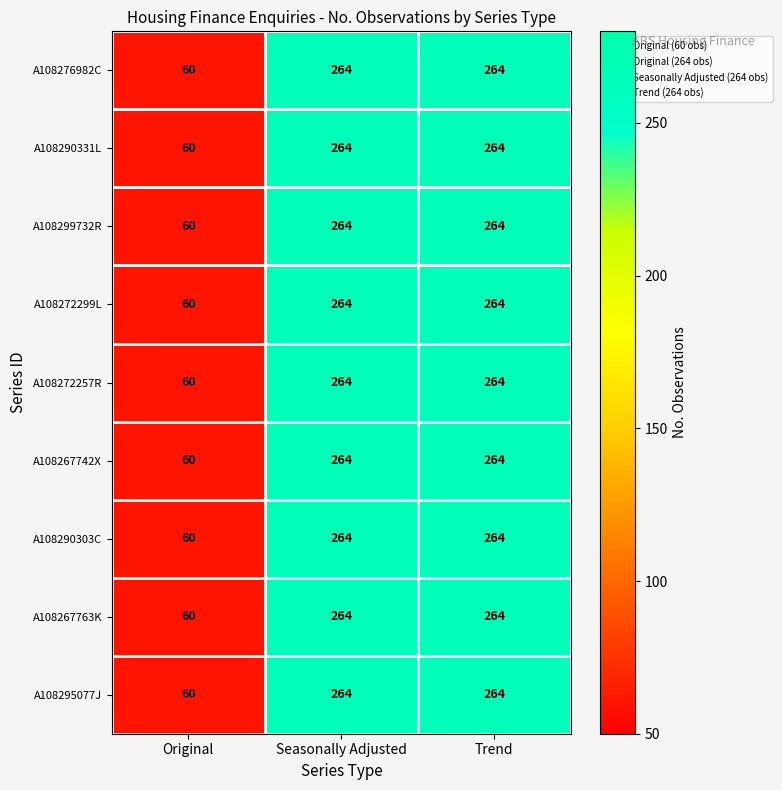

What is the difference between the A108267742X values at Original and Seasonally Adjusted?

204